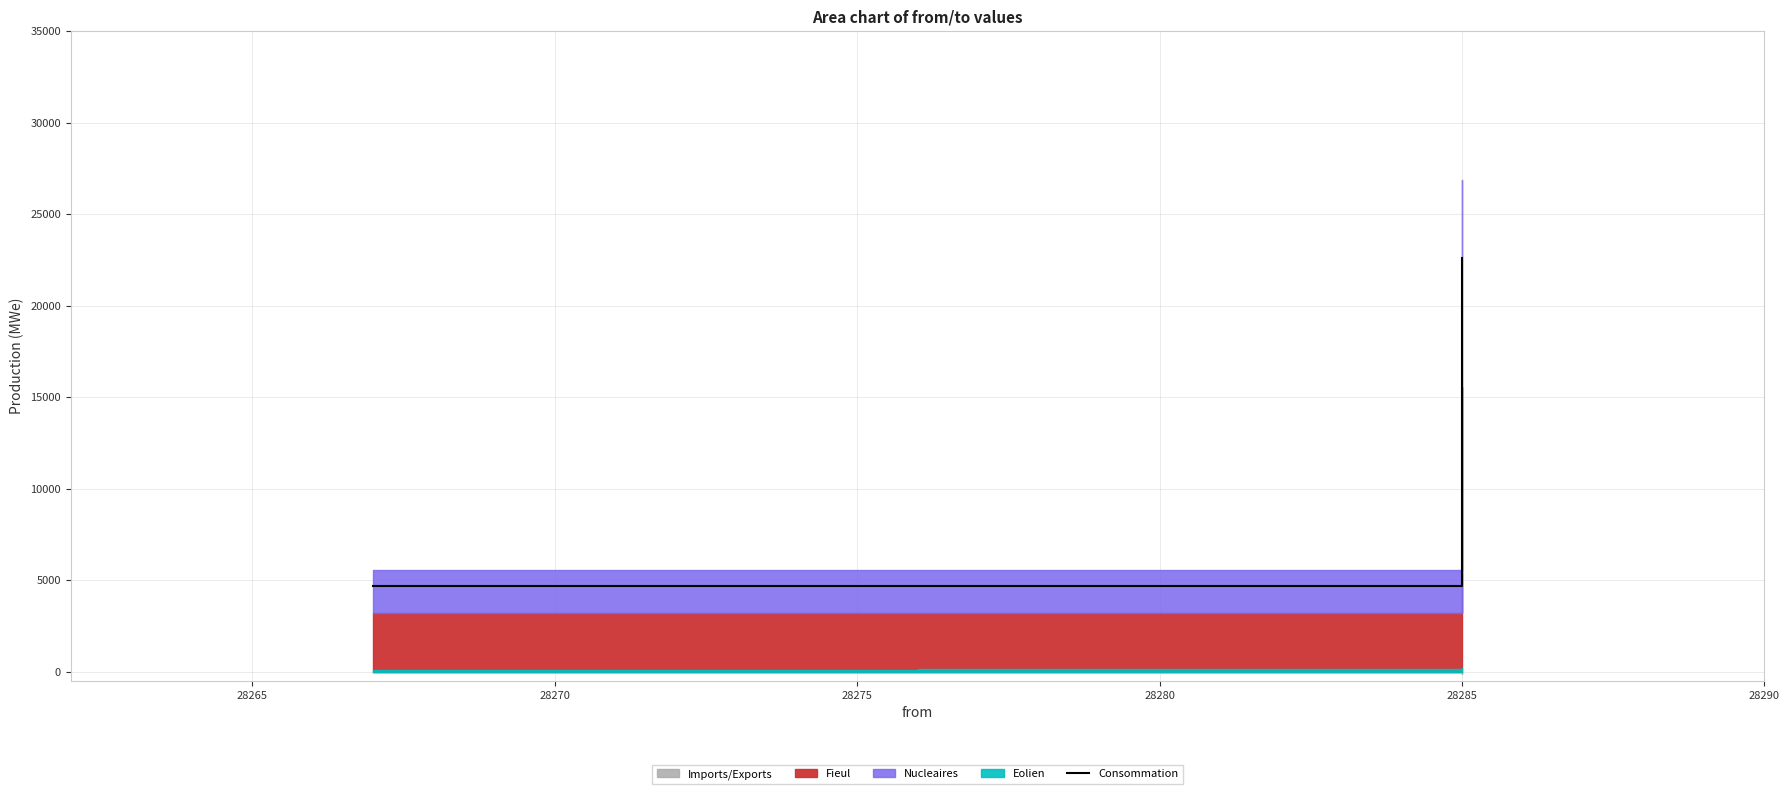

What is the difference between the maximum and minimum values?

17944.8